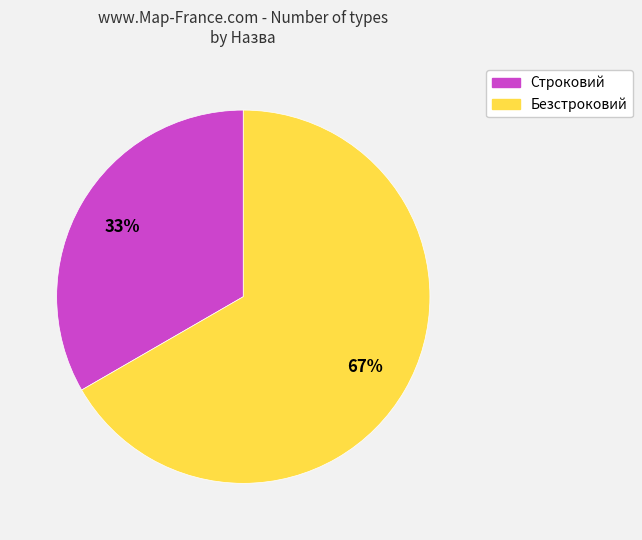

To the nearest percent, what percentage of the pie is Строковий?

33%